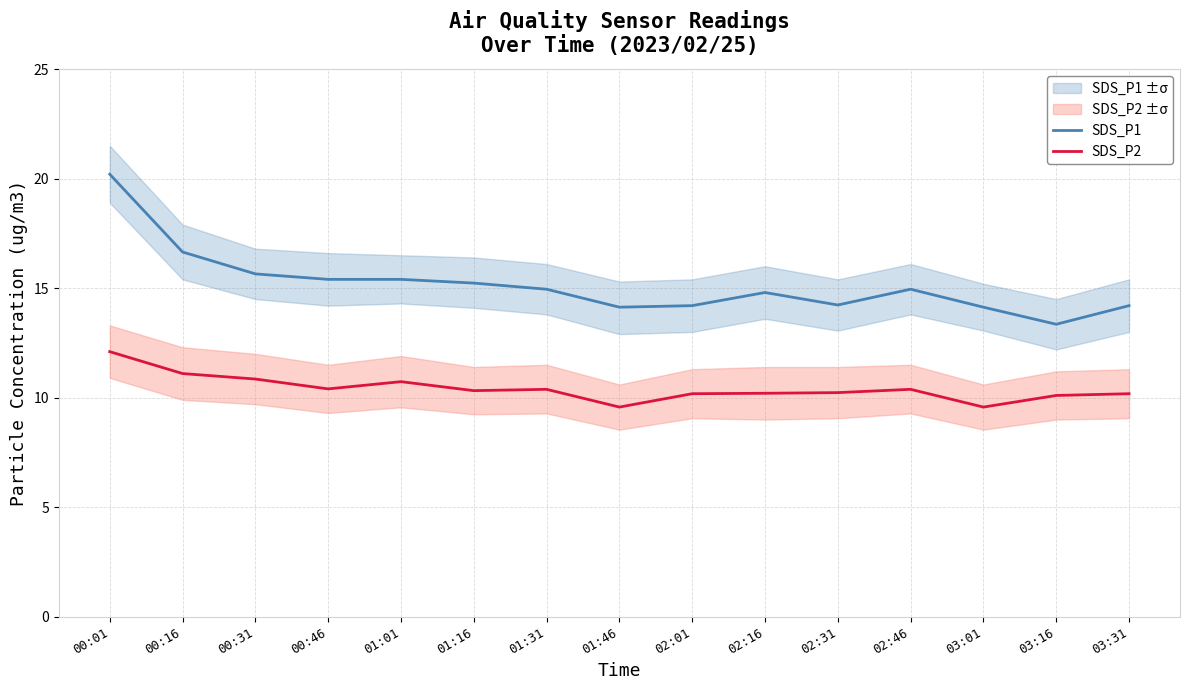

Reading left to right, transcribe all the data shown in this chart.

SDS_P1: 20.2	16.6	15.7	15.4	15.4	15.2	14.9	14.1	14.2	14.8	14.2	14.9	14.1	13.3	14.2
SDS_P2: 12.1	11.1	10.8	10.4	10.7	10.3	10.4	9.6	10.2	10.2	10.2	10.4	9.6	10.1	10.2